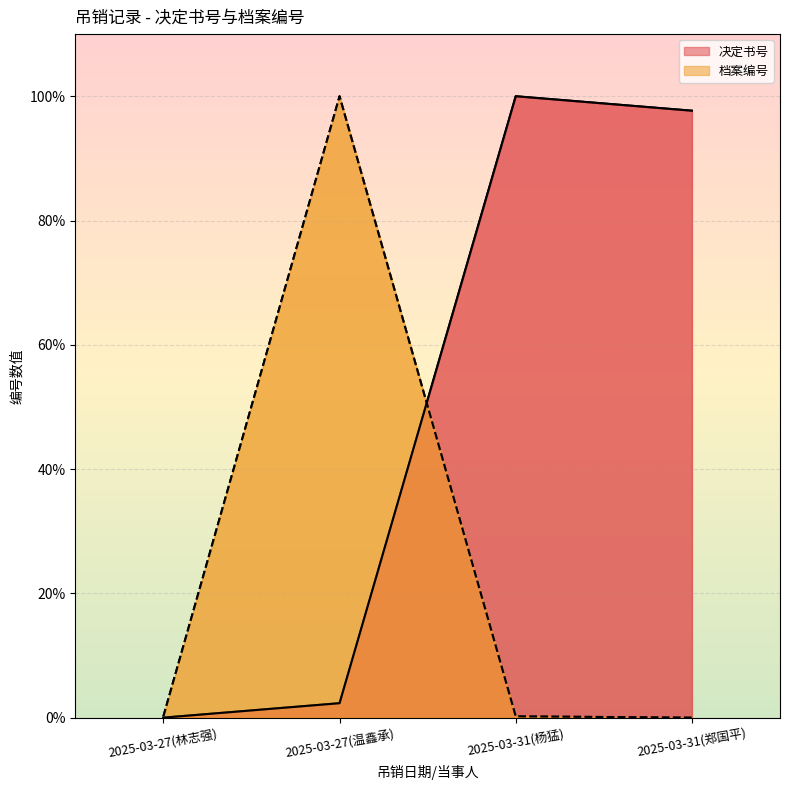

Is it true that 档案编号 equals 0.1 at 2025-03-31(杨猛)?

False